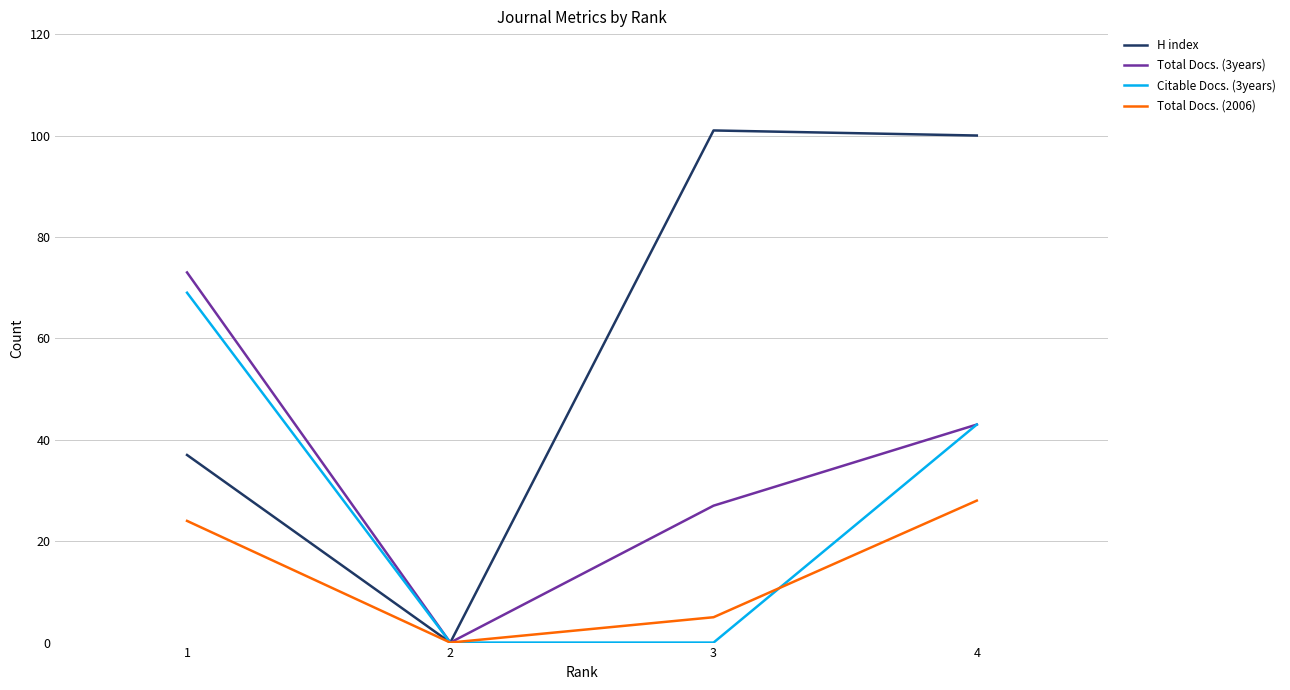

Rank the series by their maximum value, from highest to lowest.

H index, Total Docs. (3years), Citable Docs. (3years), Total Docs. (2006)